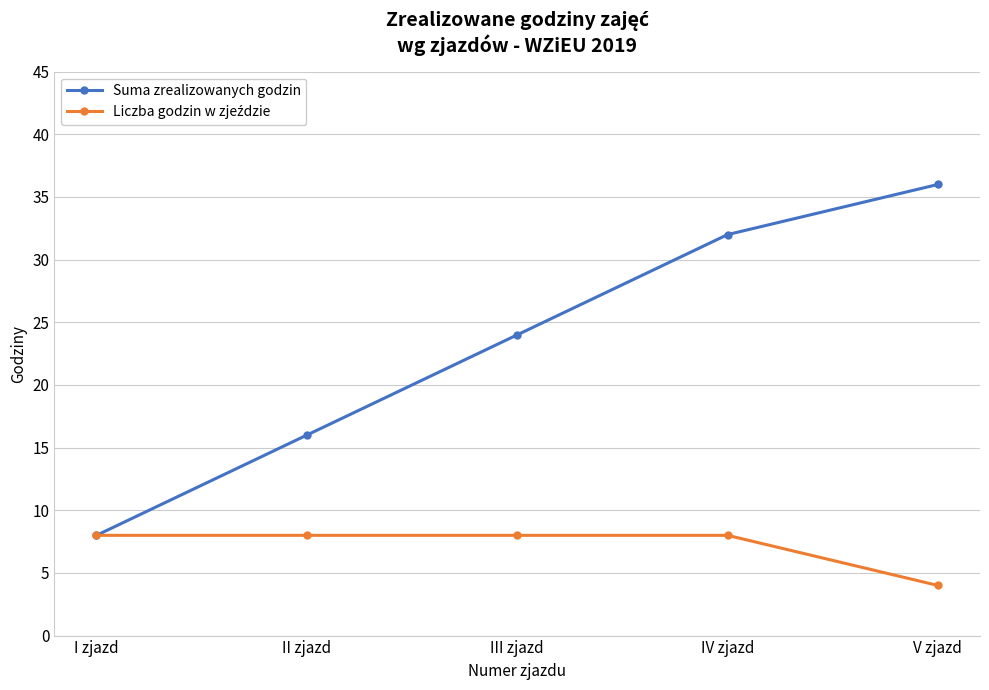

Rank the categories by Suma zrealizowanych godzin value from lowest to highest.

I zjazd, II zjazd, III zjazd, IV zjazd, V zjazd